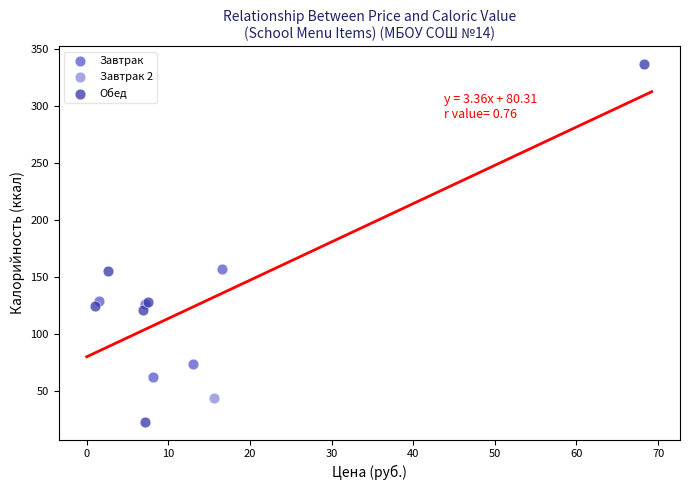

Which series contains the highest Y value?

Обед